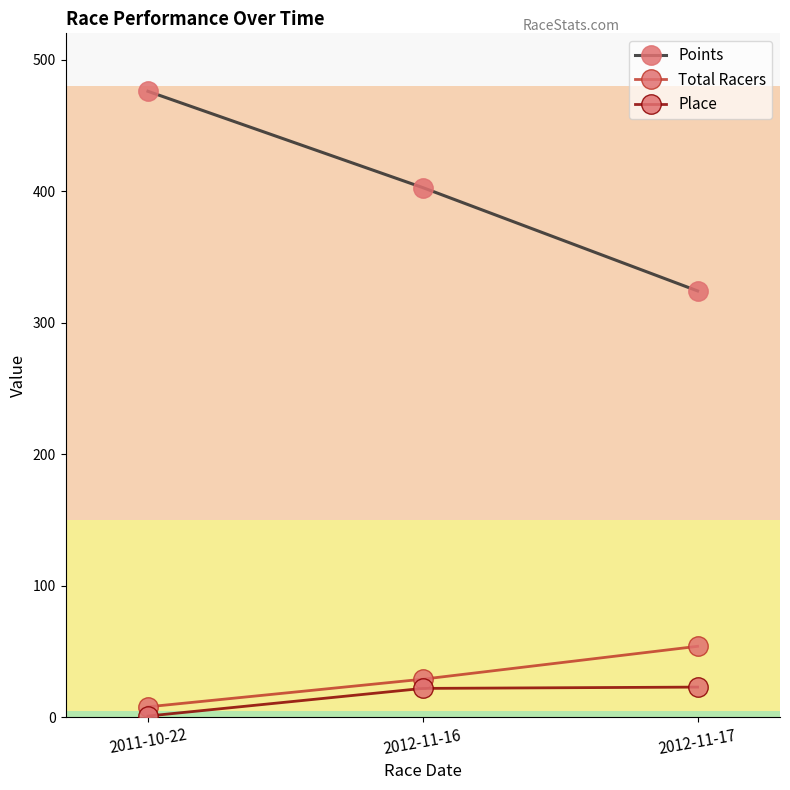

At which label does Place reach its minimum?

2011-10-22